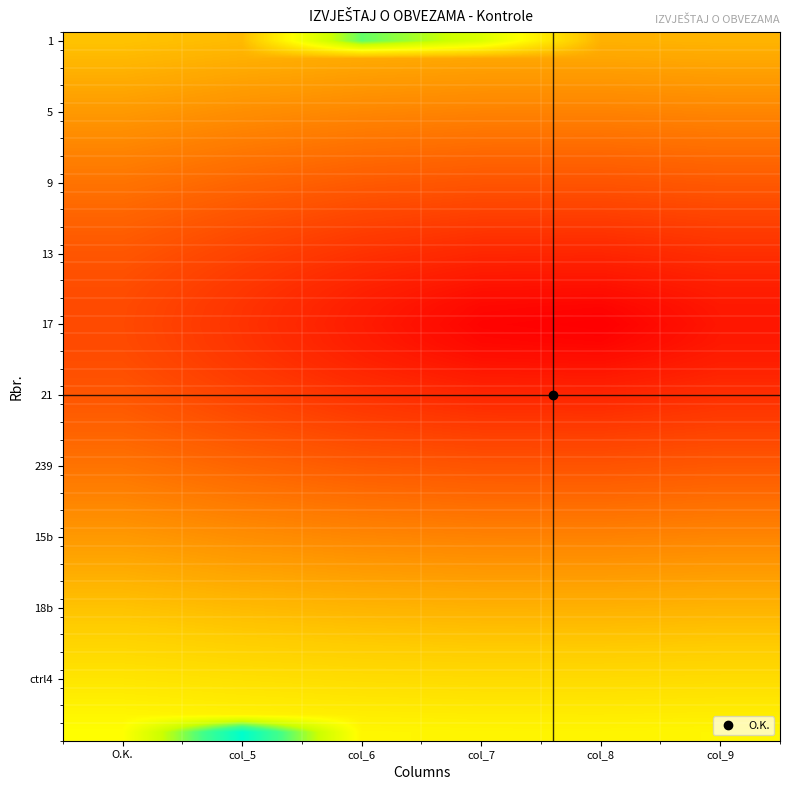

How many data points does each series have?

6